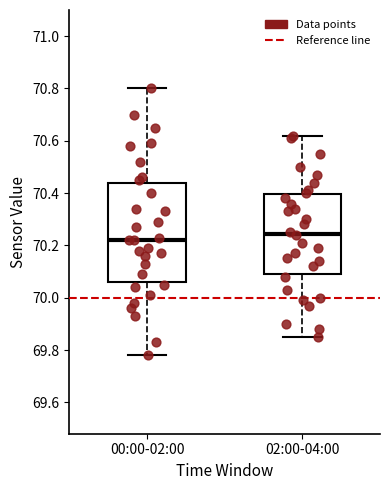

Reading left to right, read every box against the y-axis: the position of its median line, the range the box covers, and the ends of its whiskers. The values are not printed on the chart, so give them approximately, as read against the axis.

00:00-02:00: median 70.22, box 70.06 to 70.44, whiskers 69.78 to 70.80
02:00-04:00: median 70.24, box 70.10 to 70.40, whiskers 69.86 to 70.62